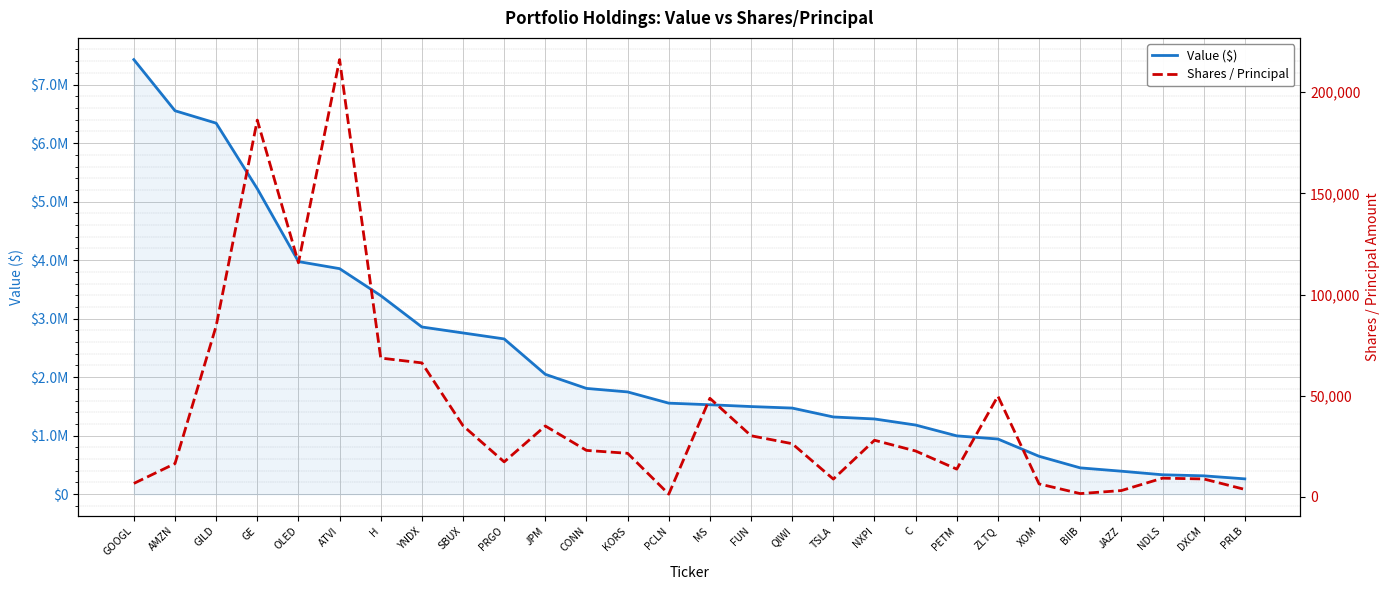

What is the difference between the highest and lowest values at OLED?

3859300